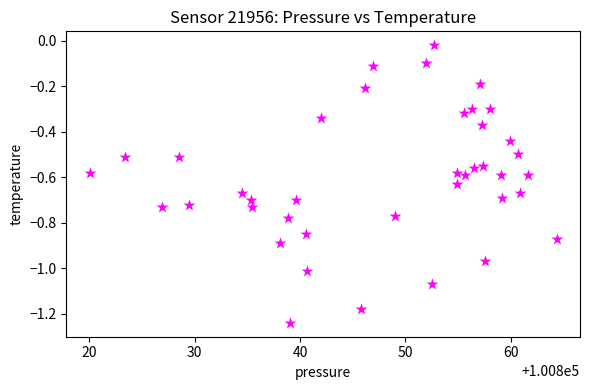

What is the range of X values (max minus min)?

44.4